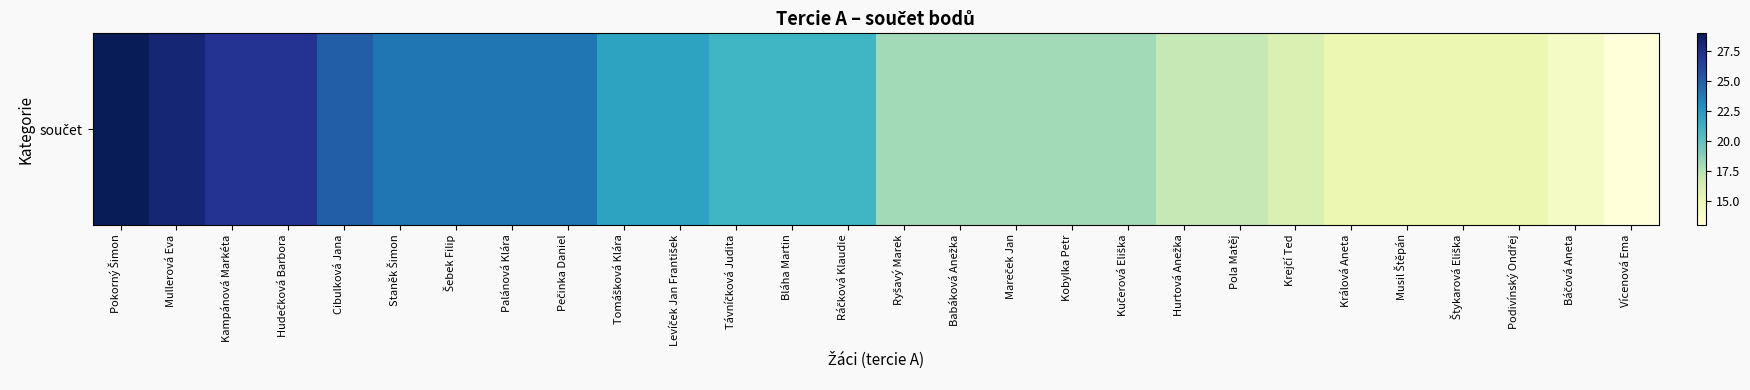

What is the change in value from Pokorný Šimon to Šebek Filip?

-5